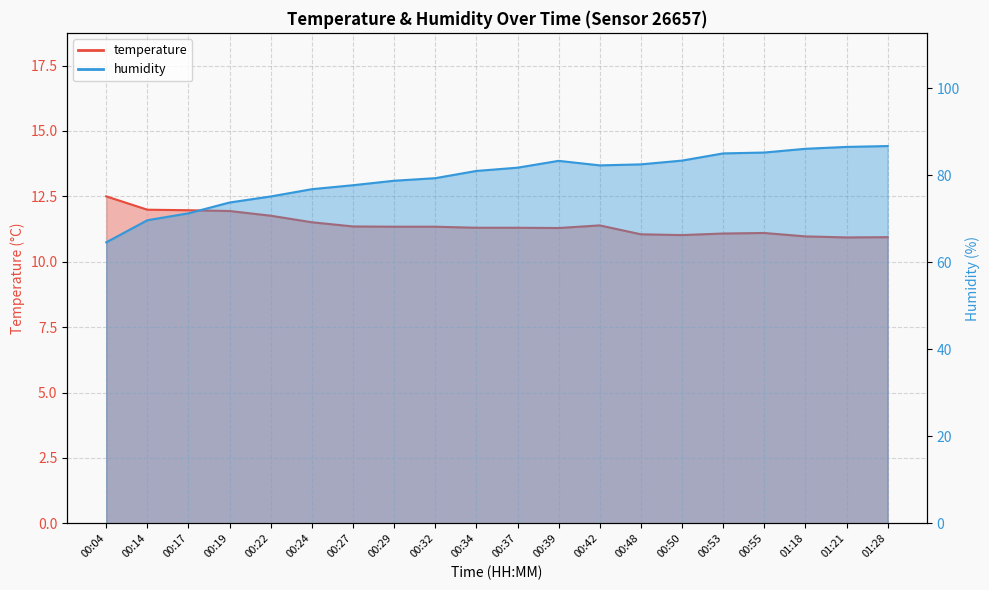

How many categories are shown in the chart?

20